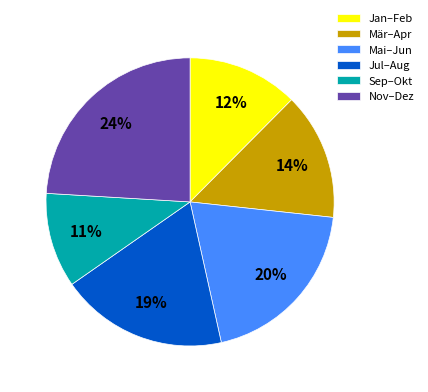

Which slice is the largest?

Nov–Dez